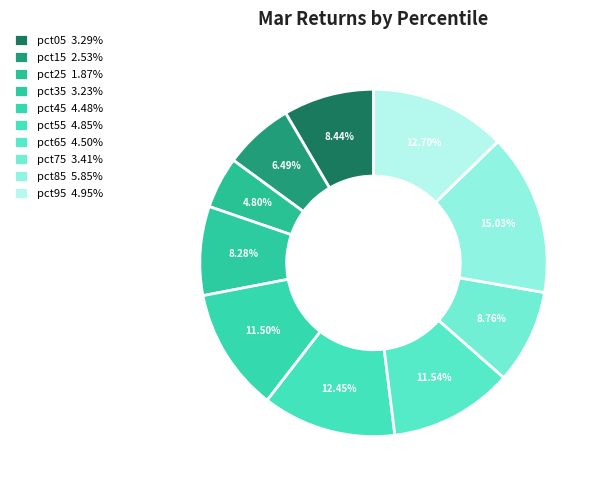

How many segments does this pie chart have?

10